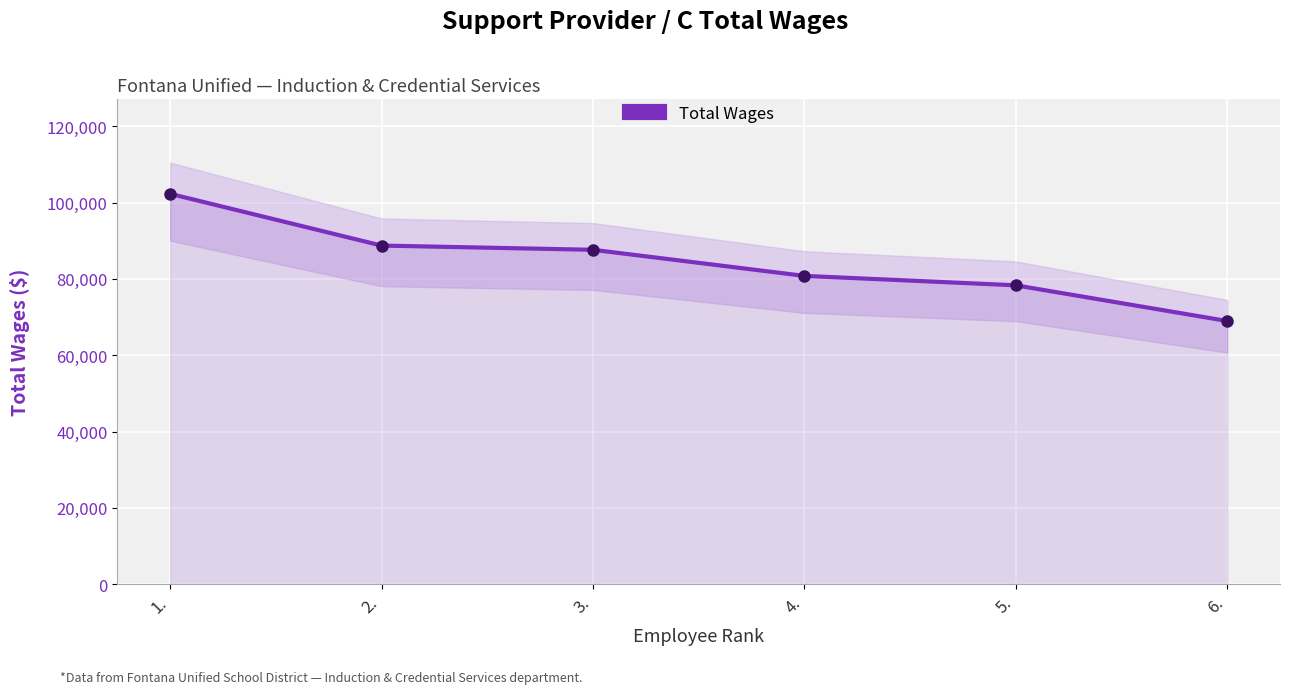

Is it true that the value at 4. is 139565?

False